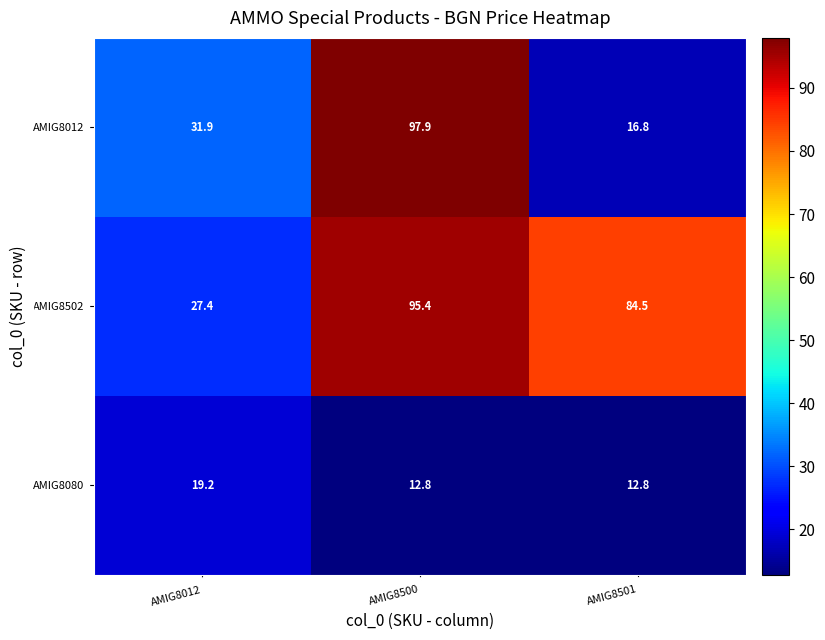

How many series are shown in this chart?

3